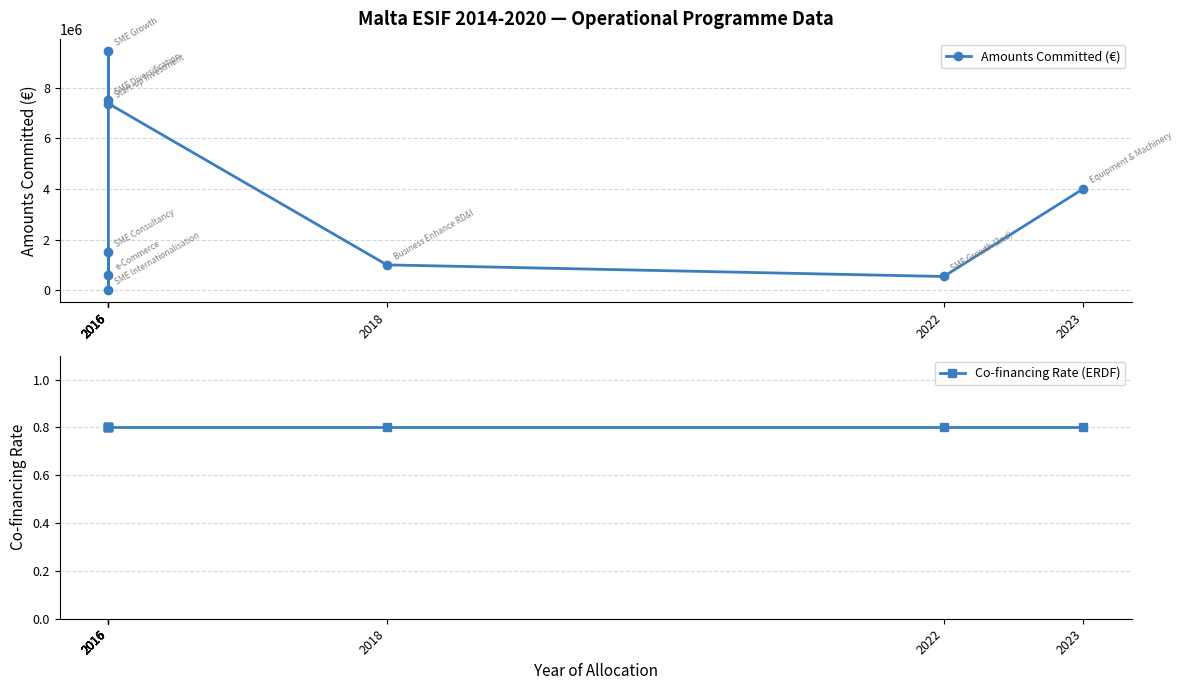

True or false: Co-financing Rate (ERDF) and Amounts Committed (€) cross at least once.

False